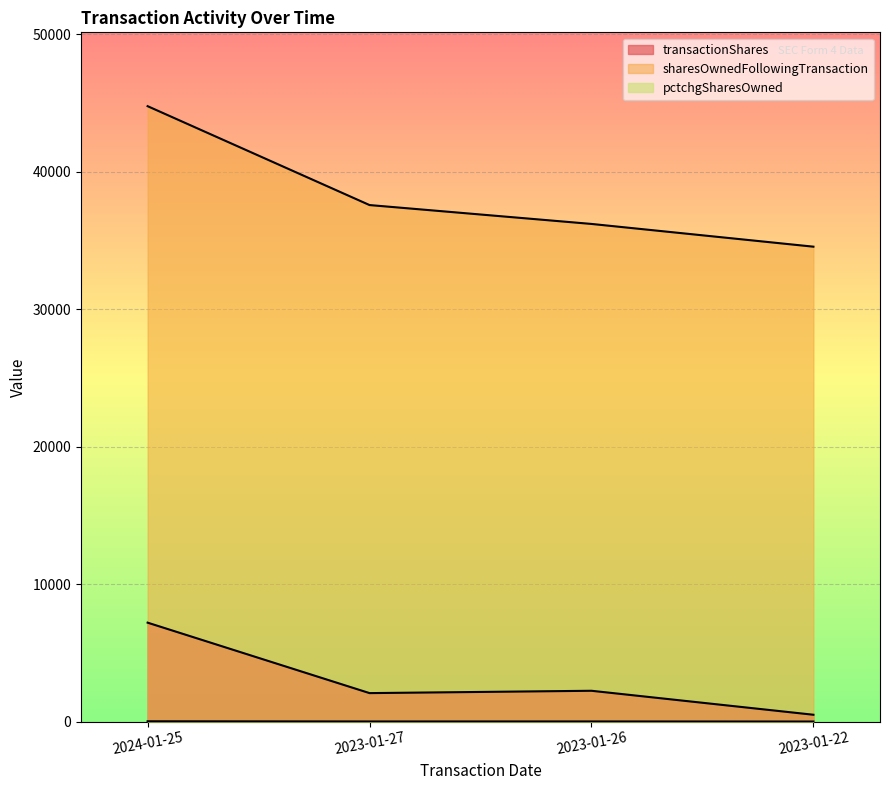

Reading left to right, what are all the values shown in this chart?

transactionShares: 2024-01-25=7193	2023-01-27=2068	2023-01-26=2238	2023-01-22=494
sharesOwnedFollowingTransaction: 2024-01-25=44762	2023-01-27=37569	2023-01-26=36196	2023-01-22=34542
pctchgSharesOwned: 2024-01-25=19	2023-01-27=6	2023-01-26=7	2023-01-22=1